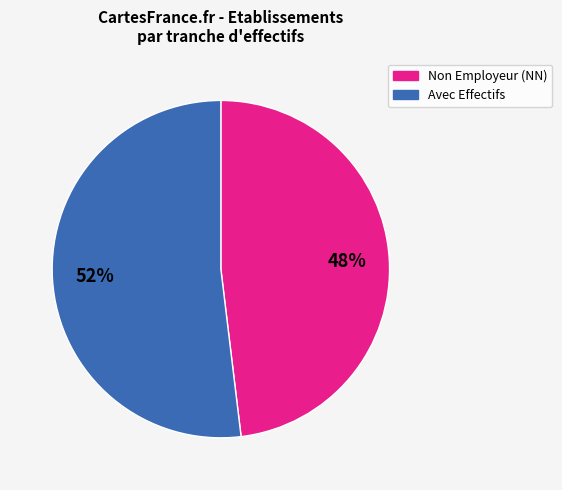

Is there a majority slice in this chart?

Yes